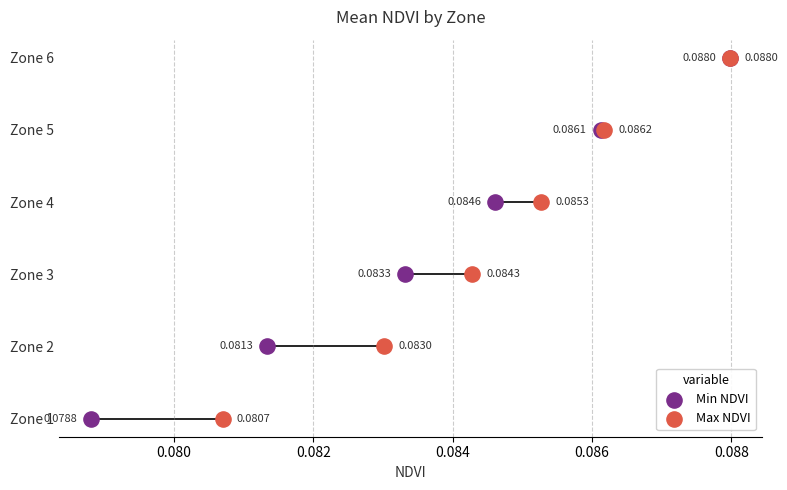

What are all the series names shown in the legend?

Min NDVI, Max NDVI